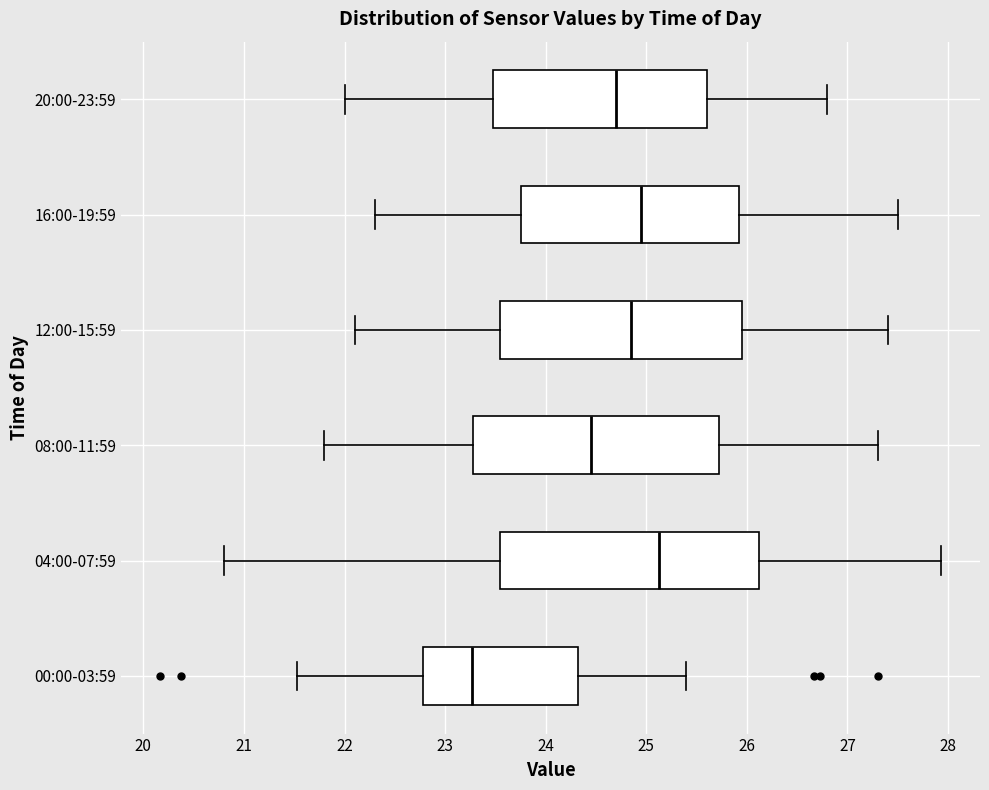

Reading bottom to top, read every box against the x-axis: the position of its median line, the range the box covers, and the ends of its whiskers. The values are not printed on the chart, so give them approximately, as read against the axis.

00:00-03:59: median 23.3, box 22.8 to 24.3, whiskers 21.5 to 25.4
04:00-07:59: median 25.1, box 23.6 to 26.1, whiskers 20.8 to 27.9
08:00-11:59: median 24.5, box 23.3 to 25.7, whiskers 21.8 to 27.3
12:00-15:59: median 24.9, box 23.6 to 26.0, whiskers 22.1 to 27.4
16:00-19:59: median 25.0, box 23.8 to 25.9, whiskers 22.3 to 27.5
20:00-23:59: median 24.7, box 23.5 to 25.6, whiskers 22.0 to 26.8